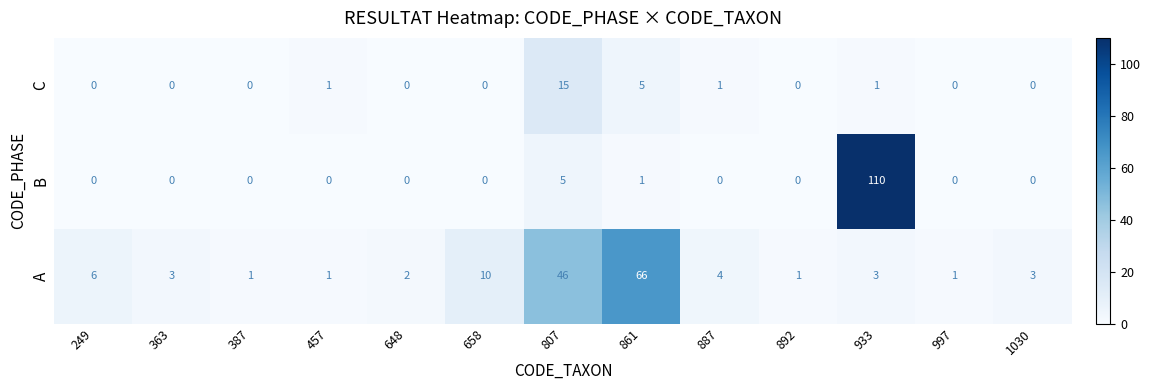

List the series in order of their peak value, lowest first.

C, A, B